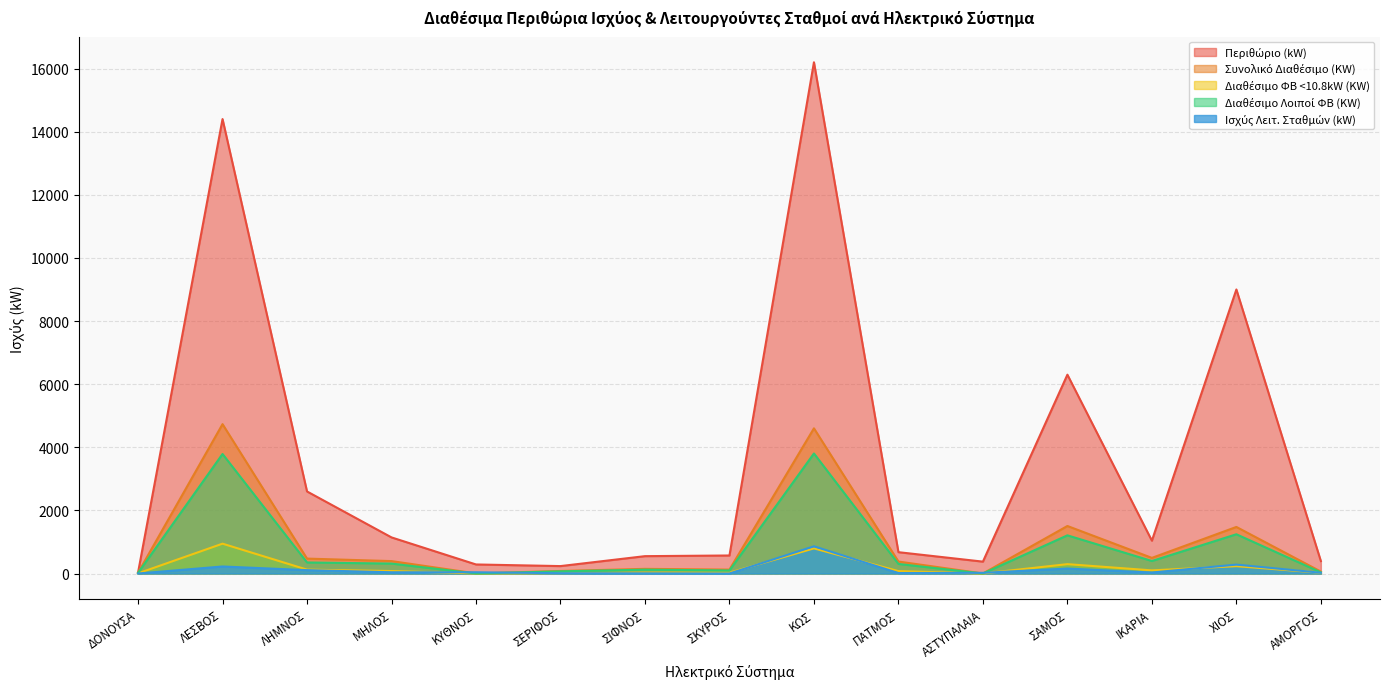

How many intersections are there between Διαθέσιμο Λοιποί ΦΒ (KW) and Ισχύς Λειτ. Σταθμών (kW)?

4